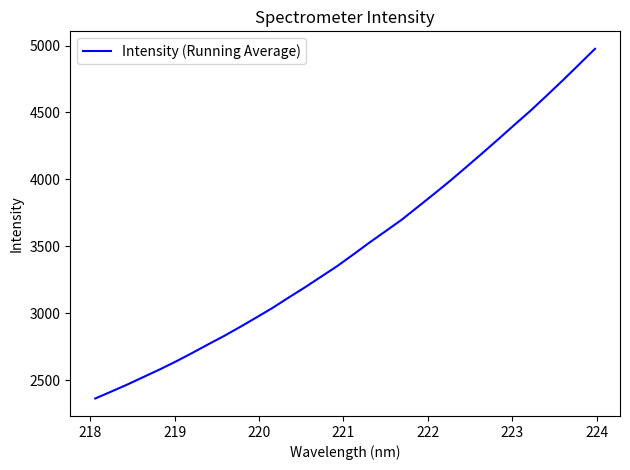

What is the maximum value shown in the chart?

4975.5